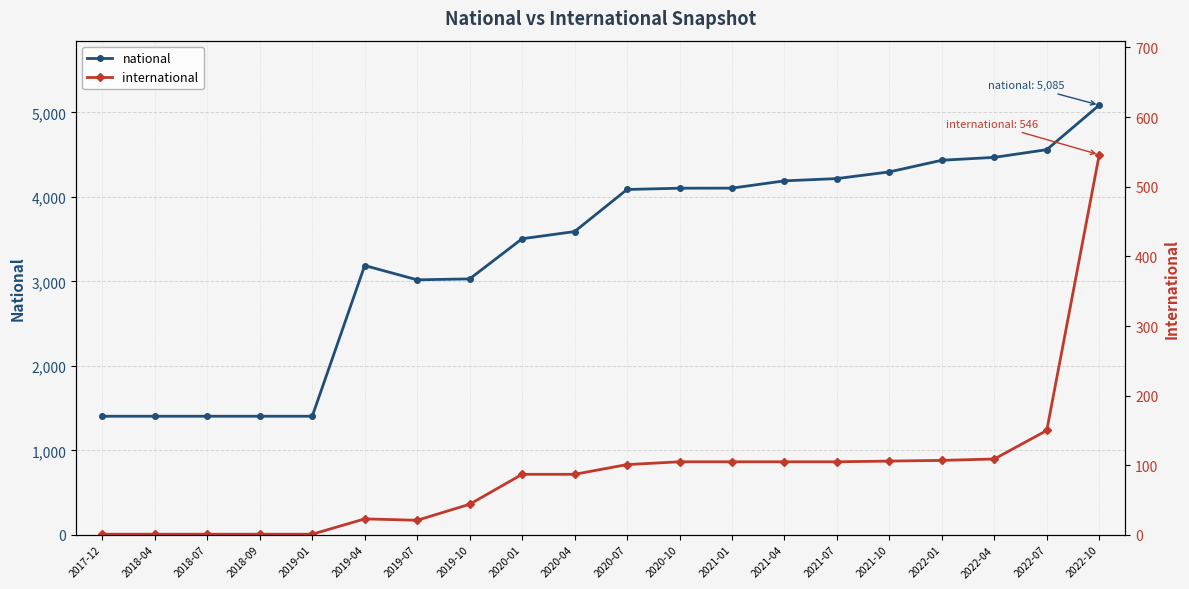

What is the label of the 4th point from the left?

2018-09